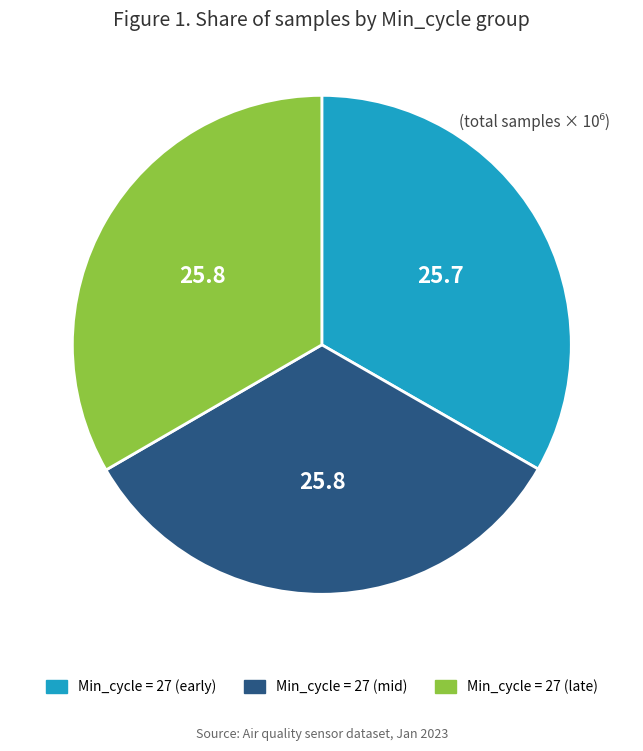

Approximately how many times larger is the value at Min_cycle = 27 (early) compared to Min_cycle = 27 (late)?

1.0